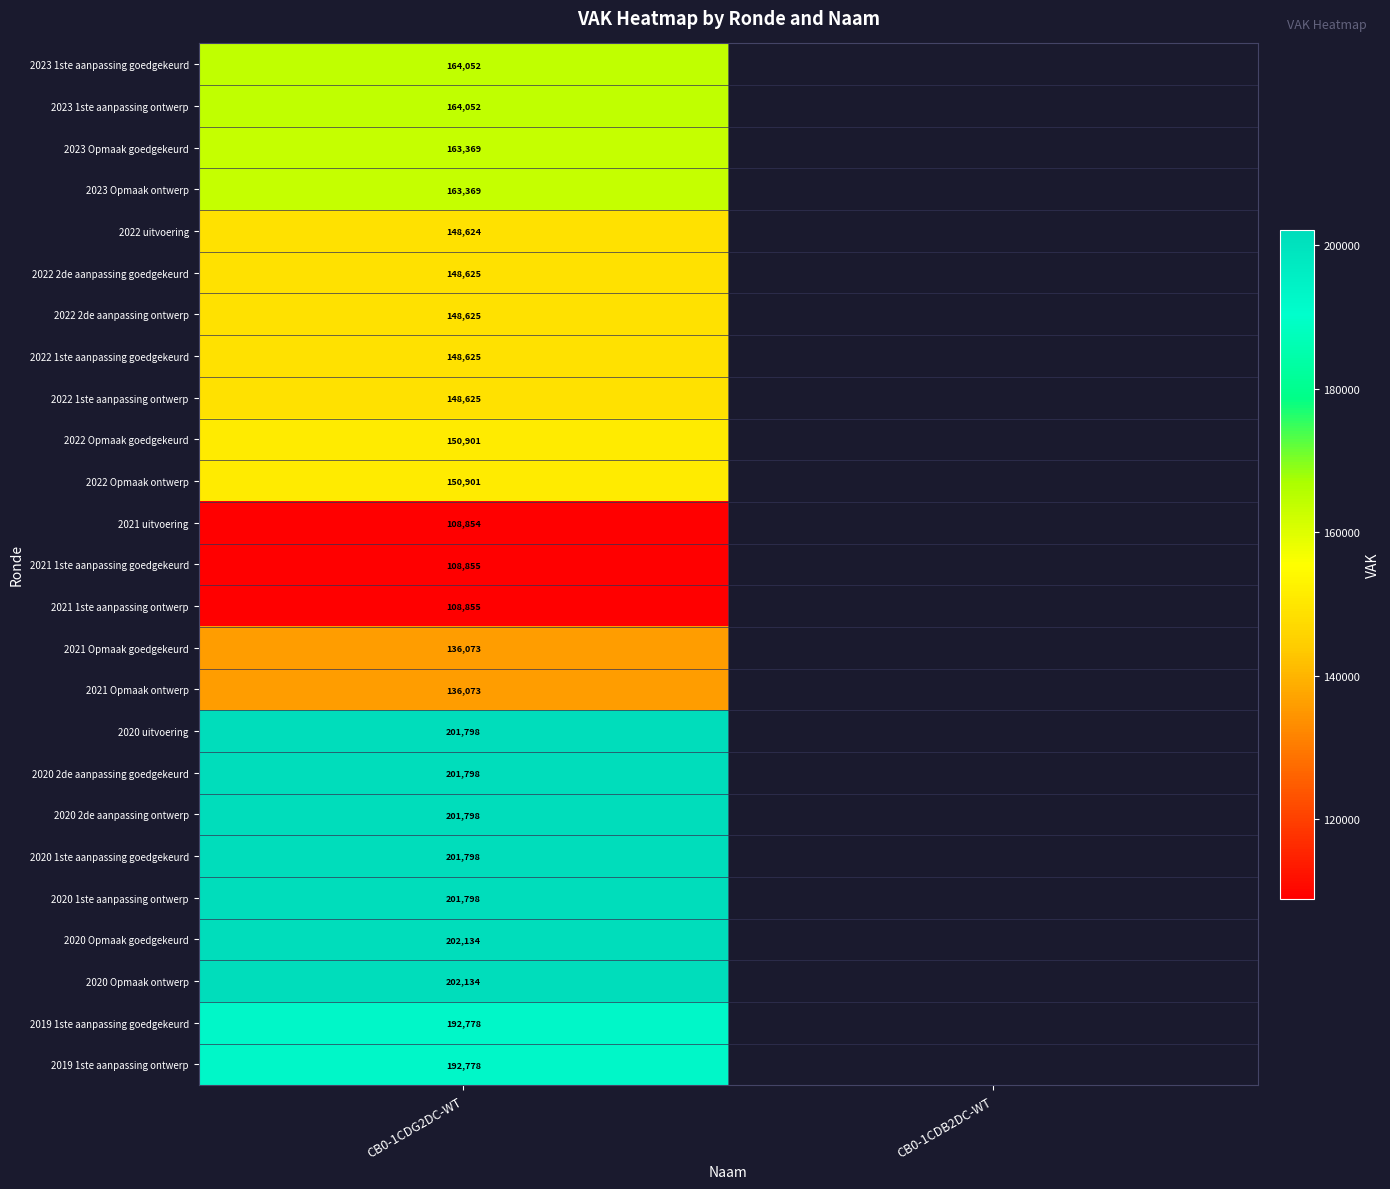

Between CB0-1CDB2DC-WT and CB0-1CDG2DC-WT, which is larger?

CB0-1CDG2DC-WT